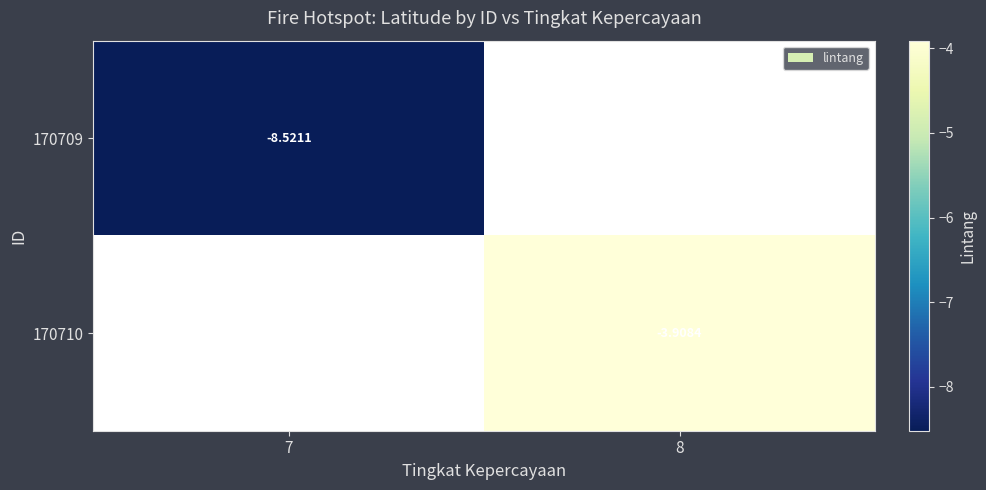

At which category does the chart reach its peak across all series?

8